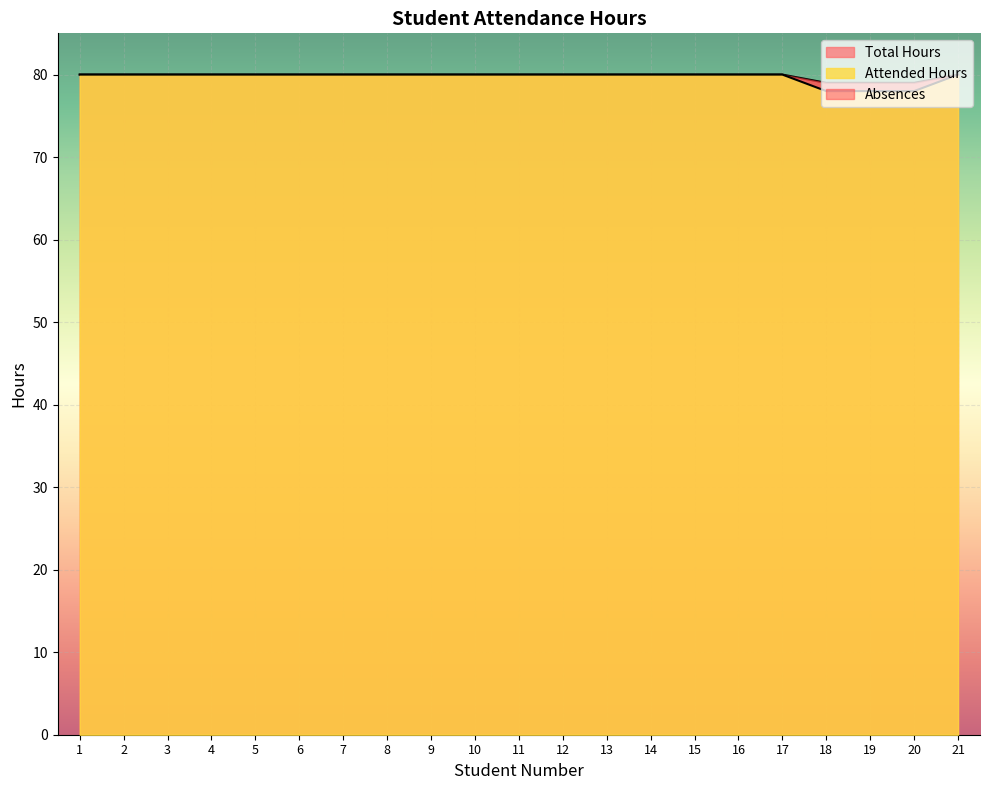

Is it true that Attended Hours equals 107 at 6?

False